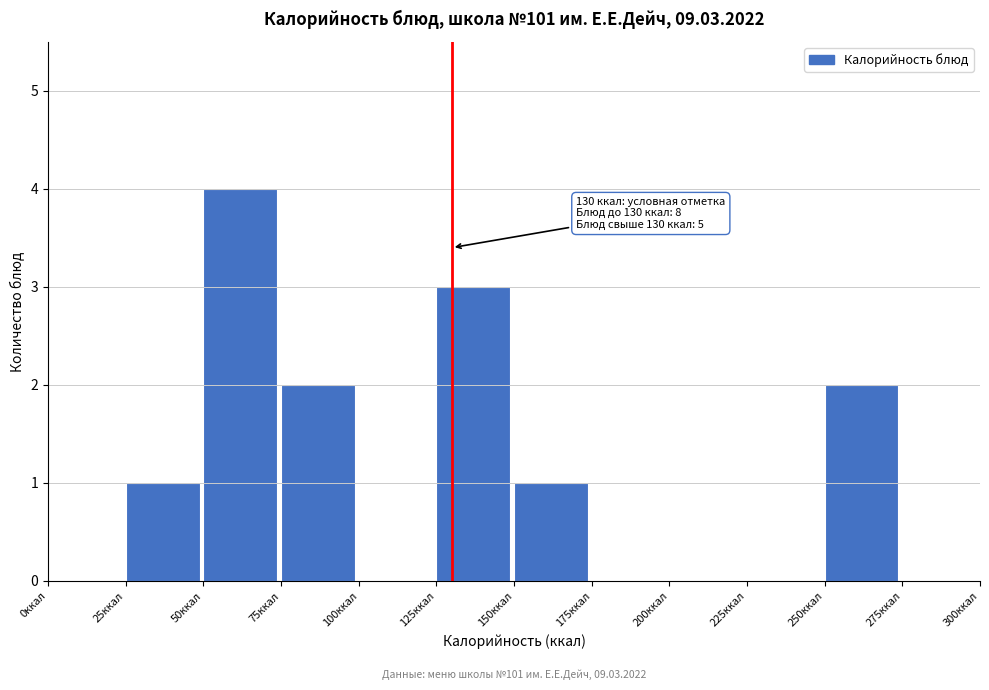

Which range on the x-axis has the tallest bar?

50 to 75